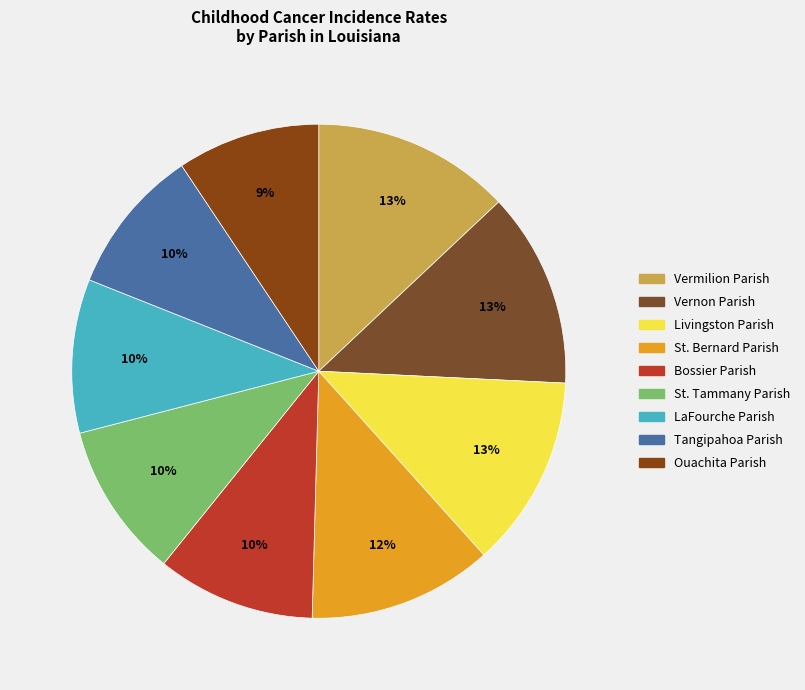

What is the total percentage of Vernon Parish and Livingston Parish?

25.4%